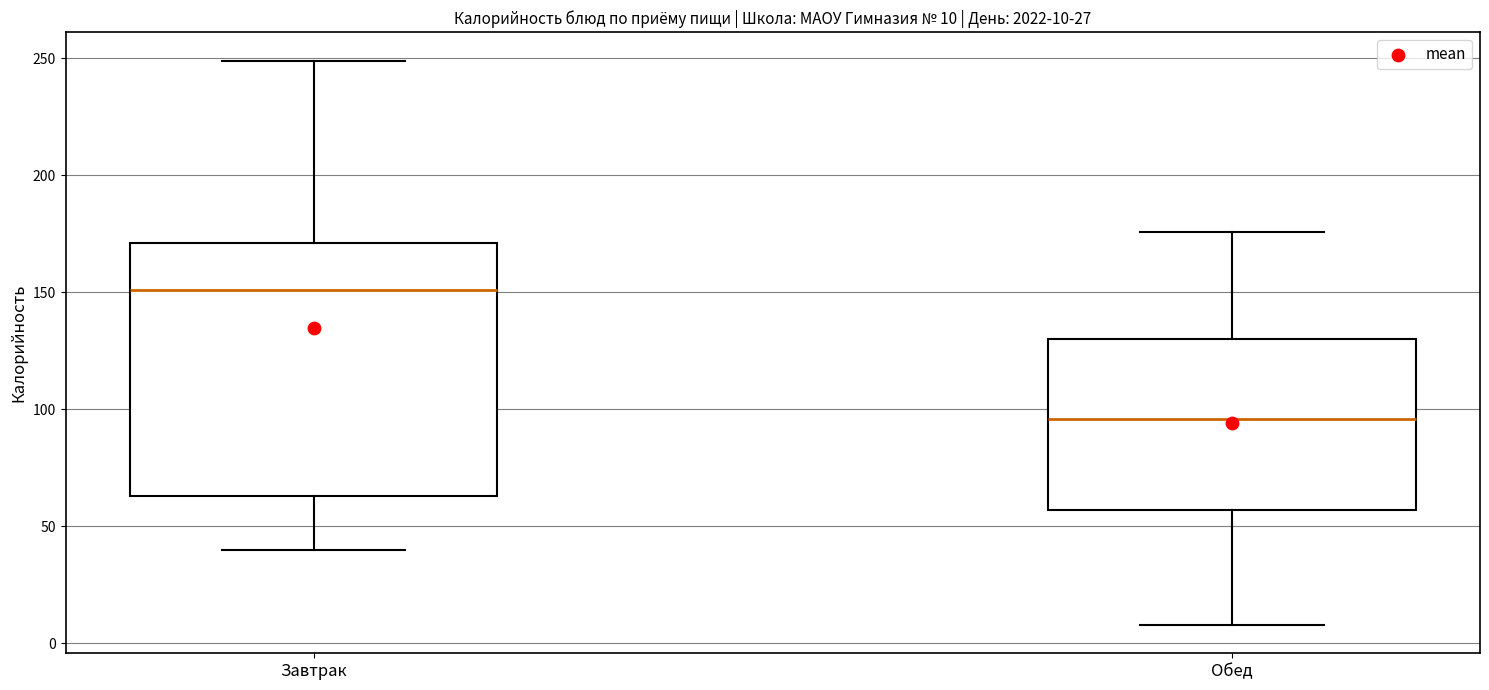

Which box is the tallest, from its lower edge to its upper edge?

Завтрак